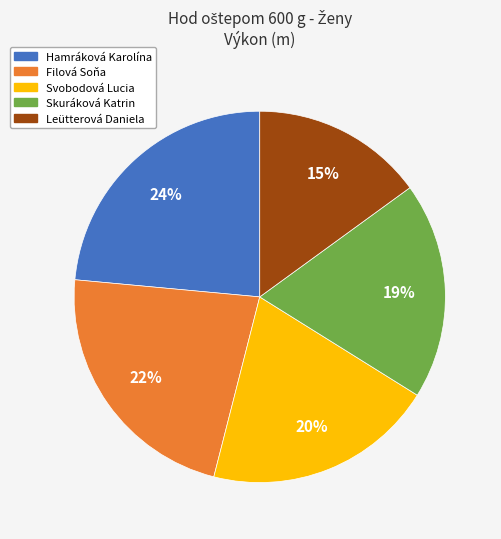

Is there any slice that represents more than half of the pie?

No